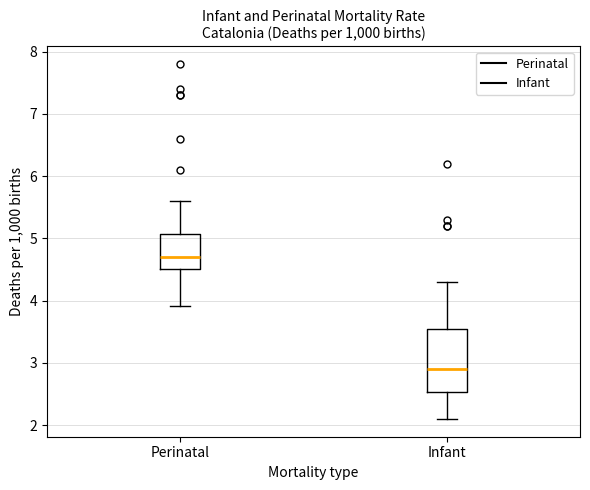

Which box has the lowest median line?

Infant